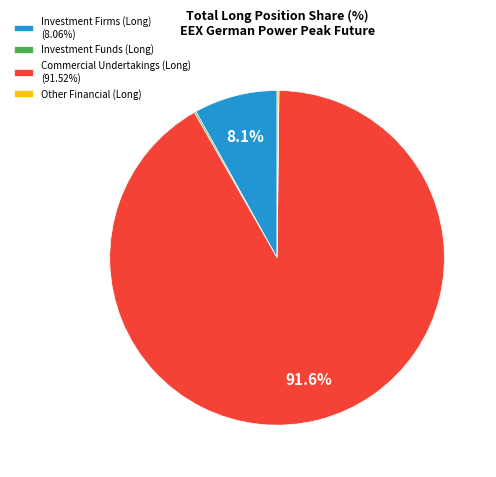

What percentage do Investment Firms (Long) (8.06%) and Commercial Undertakings (Long) (91.52%) together represent?

99.6%